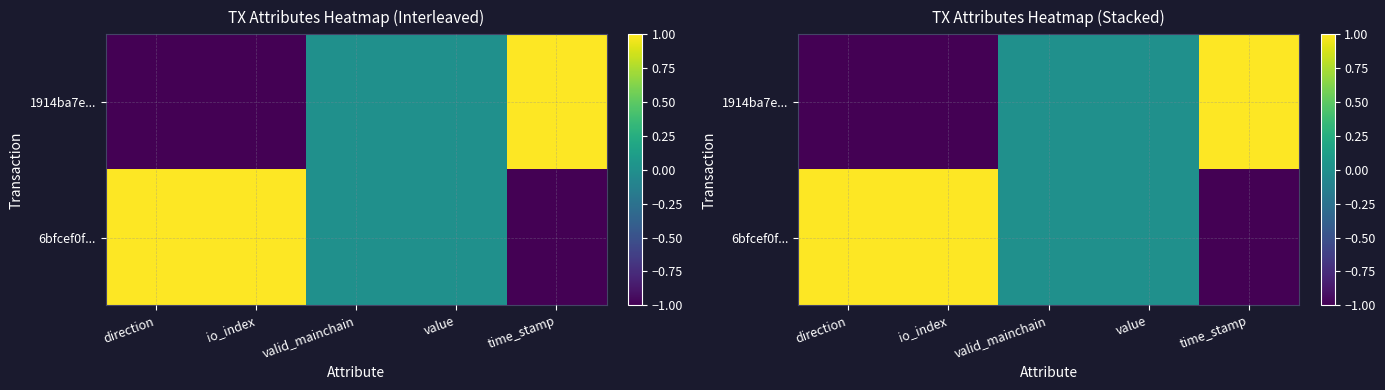

What is the difference between the maximum and minimum values in the 6bfcef0f... series?

2